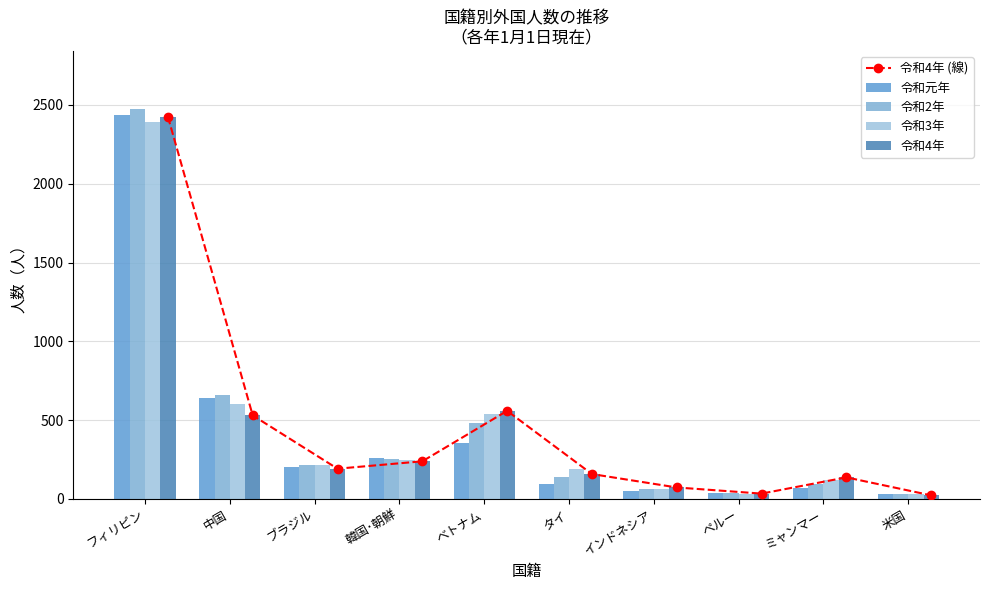

Is it true that 令和元年 equals 1055 at 中国?

False